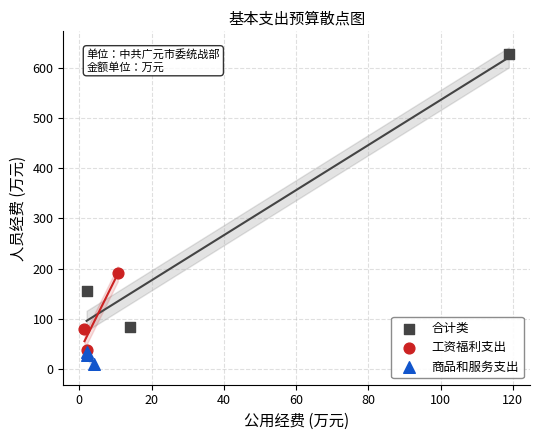

Which series reaches the maximum Y coordinate?

合计类